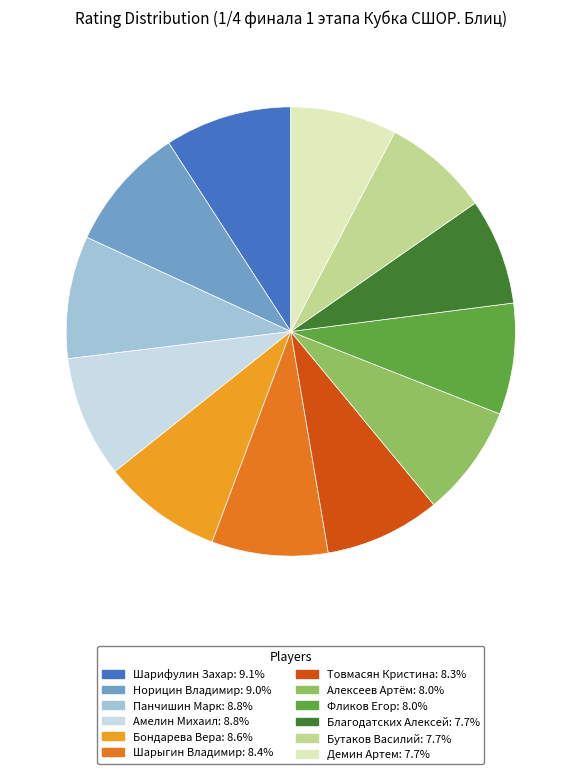

Is the sum of Шарифулин Захар: 9.1% and Норицин Владимир: 9.0% greater than half?

No